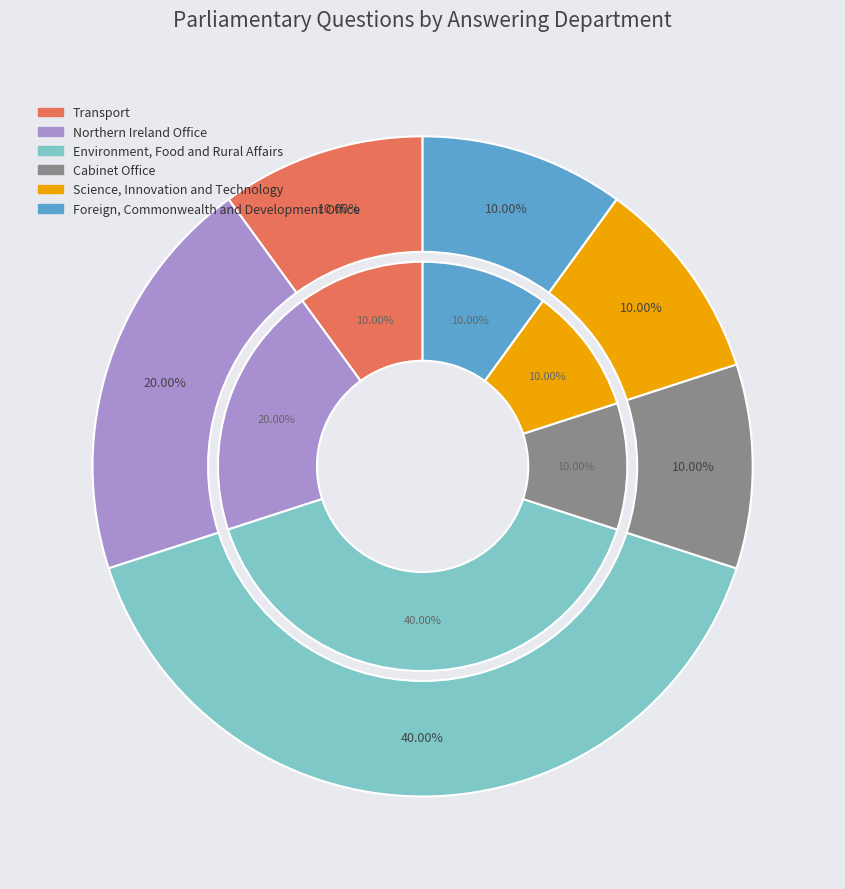

True or false: Cabinet Office accounts for 19% of the total.

False